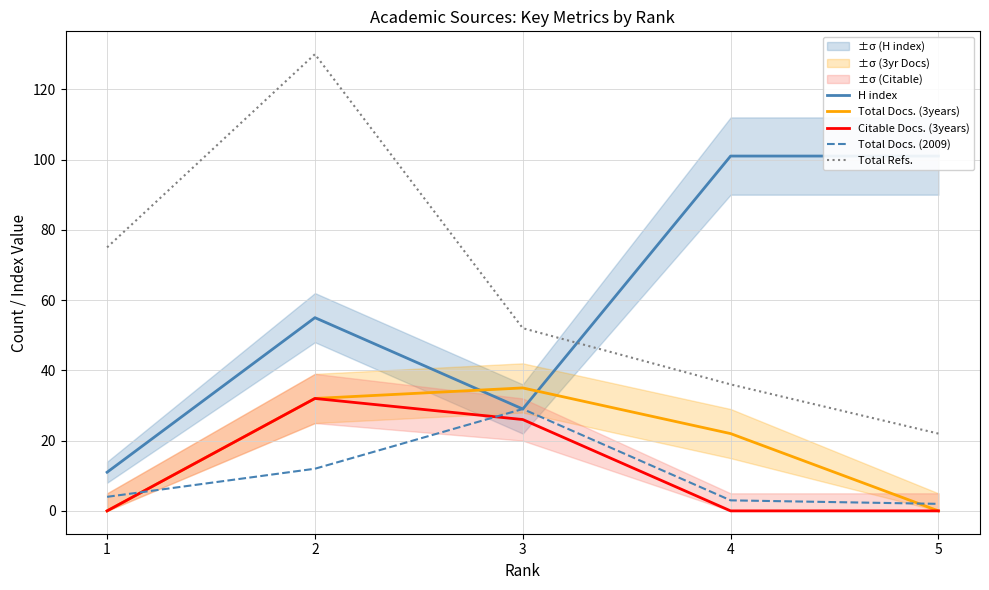

Reading right to left, extract all data points from this chart.

H index: 101	101	29	55	11
Total Docs. (3years): 0	22	35	32	0
Citable Docs. (3years): 0	0	26	32	0
Total Docs. (2009): 2	3	29	12	4
Total Refs.: 22	36	52	130	75